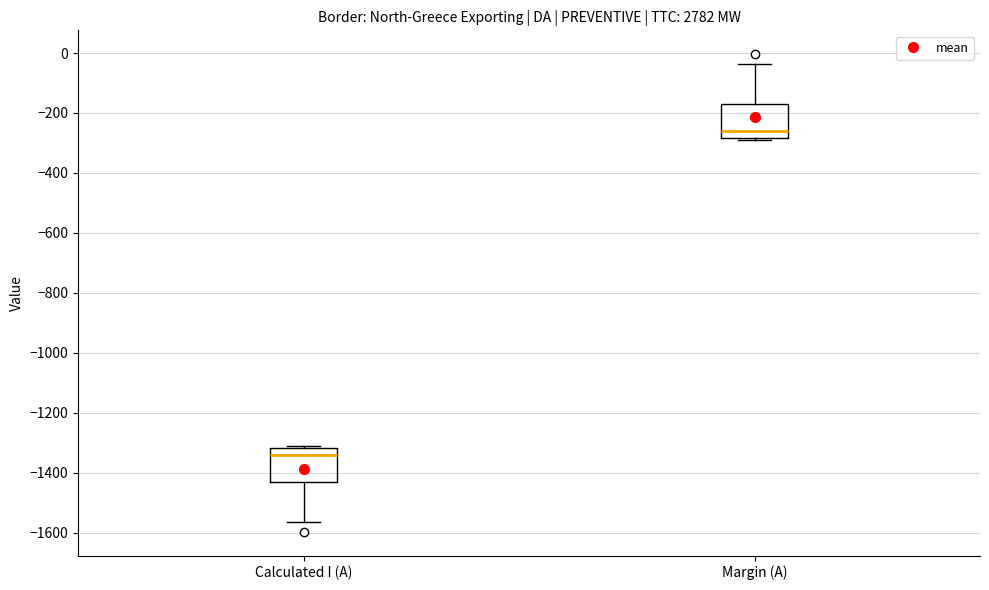

Which box's median line is the highest?

Margin (A)